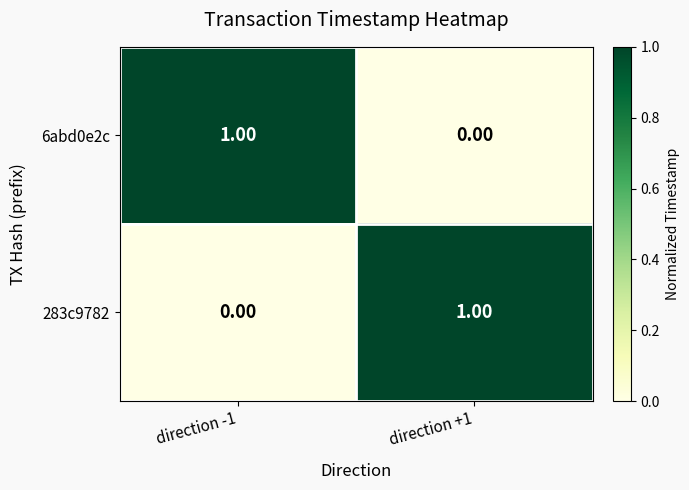

Rank the series at direction -1 from highest to lowest value.

6abd0e2c, 283c9782